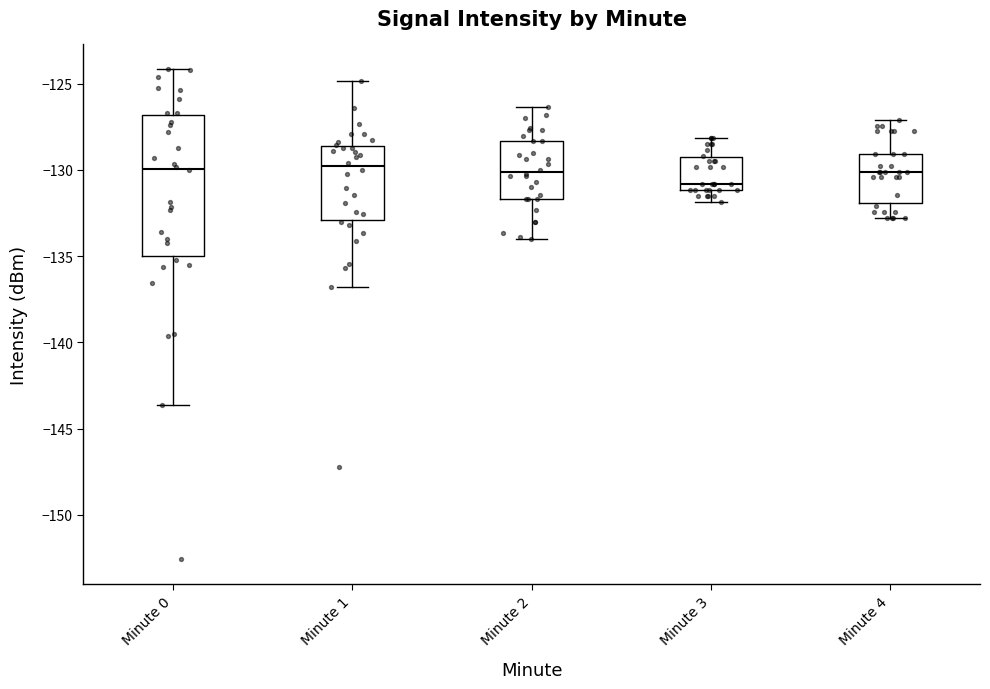

Comparing the boxes themselves (not the whiskers), which one is the tallest?

Minute 0